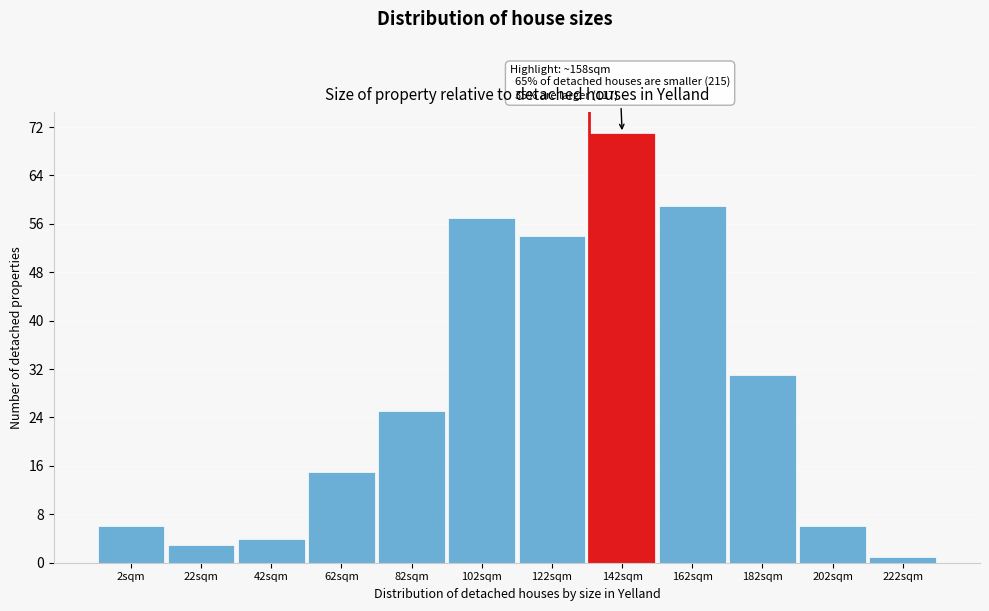

Reading left to right, extract all data points from this chart.

2sqm=6	22sqm=3	42sqm=4	62sqm=15	82sqm=25	102sqm=57	122sqm=54	142sqm=71	162sqm=59	182sqm=31	202sqm=6	222sqm=1